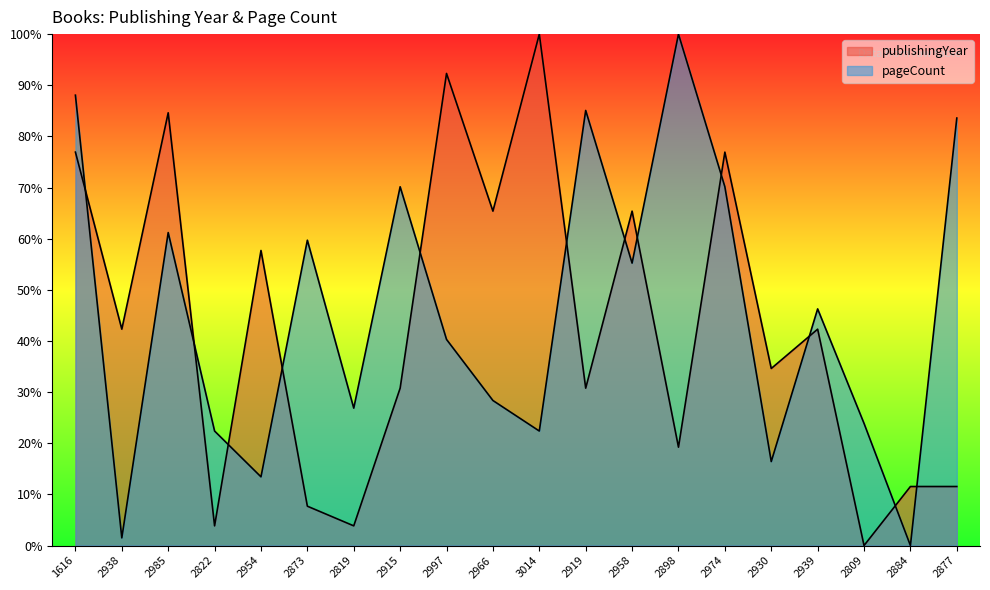

Where is the first local maximum for publishingYear?

2985